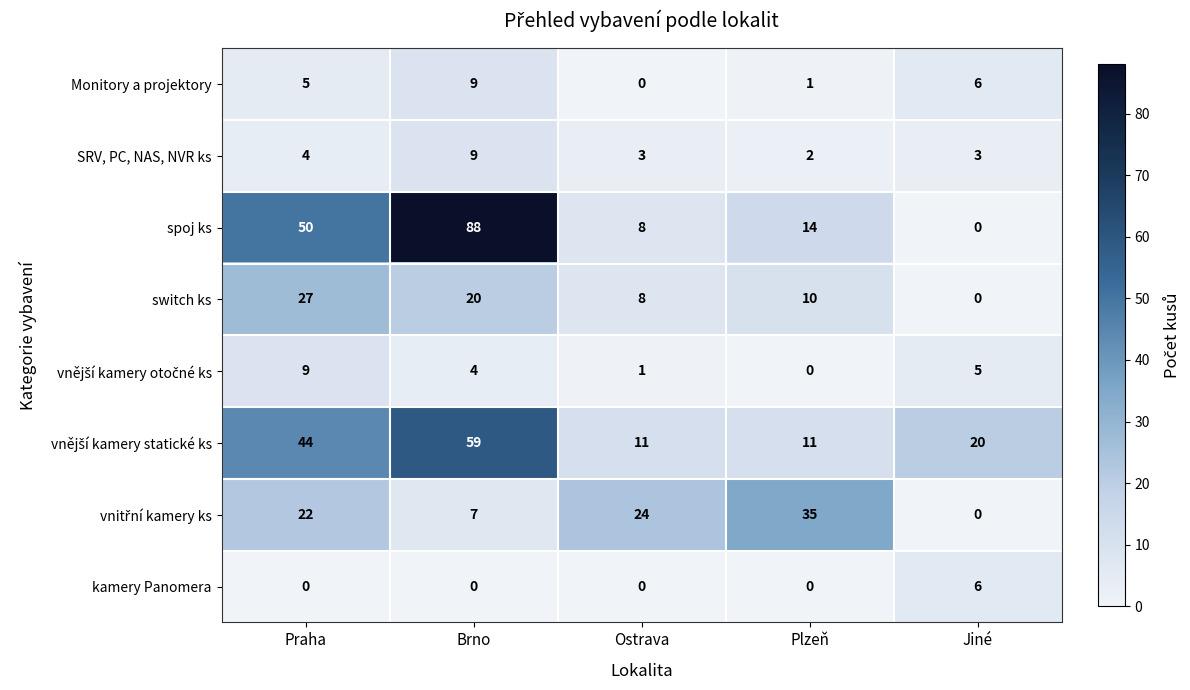

Which label corresponds to the largest value in the chart?

Brno